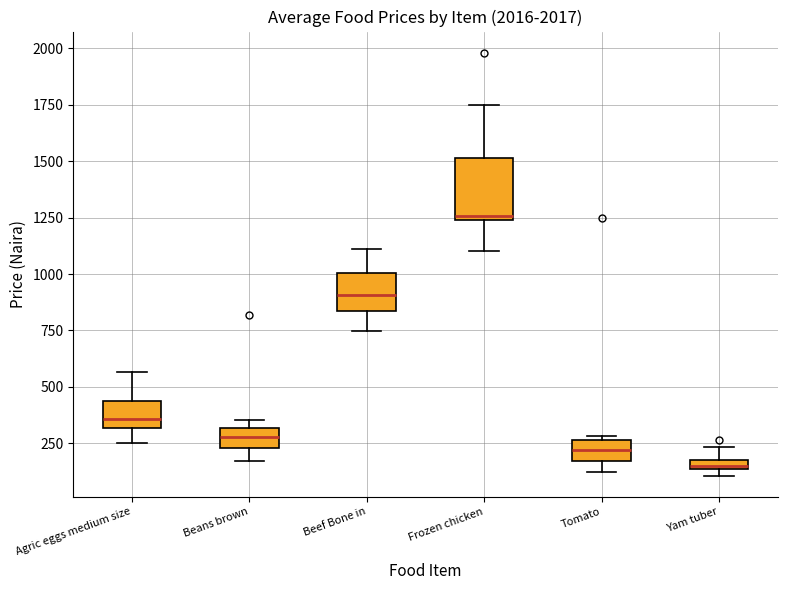

Which box's median line is the highest?

Frozen chicken